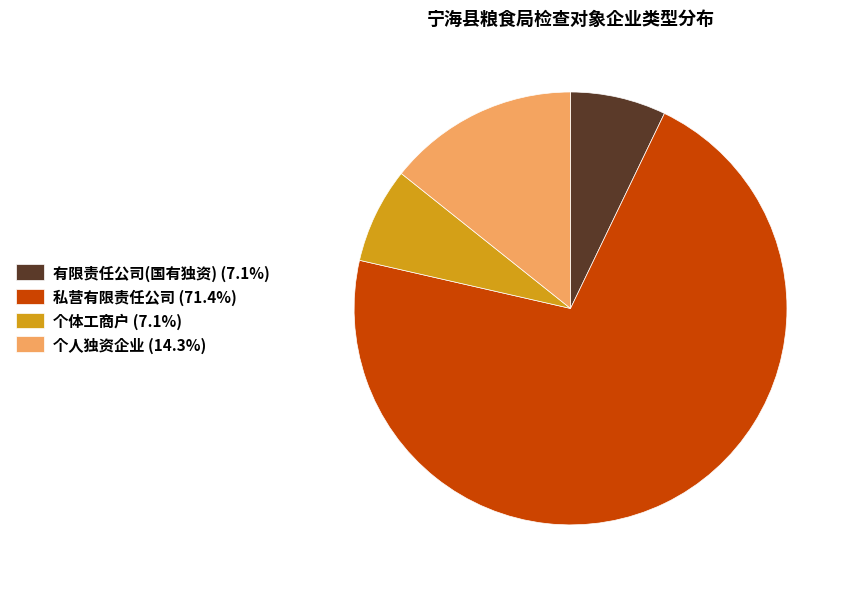

Approximately how many times larger is the value at 个体工商户 compared to 私营有限责任公司?

0.1